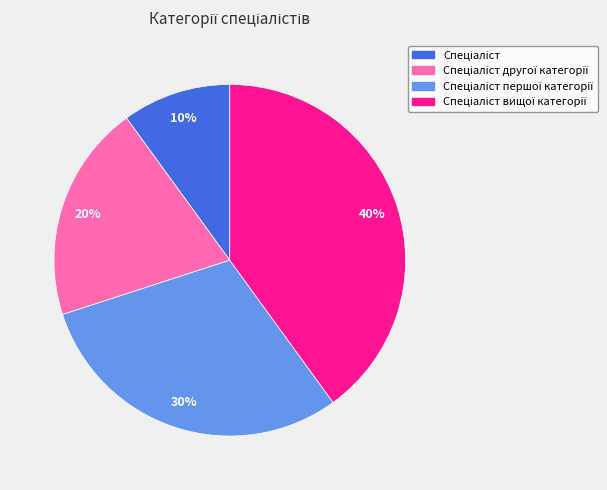

How many slices are in this pie chart?

4